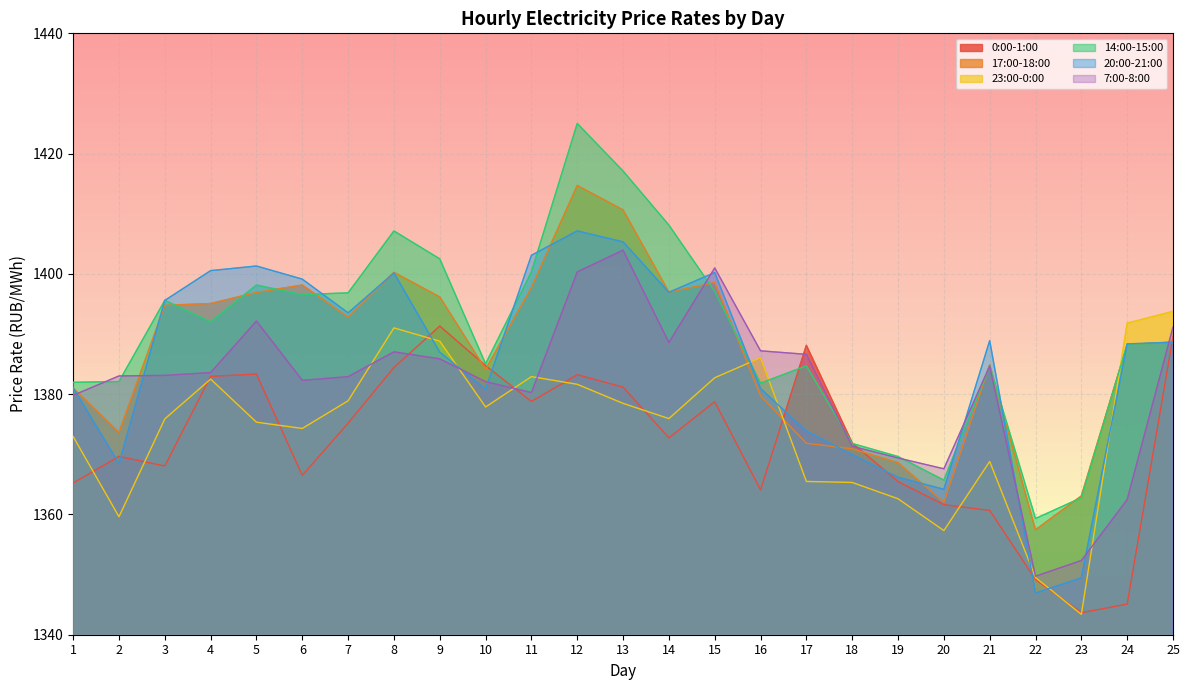

True or false: 0:00-1:00 has a value of 2296.3 at 22.

False